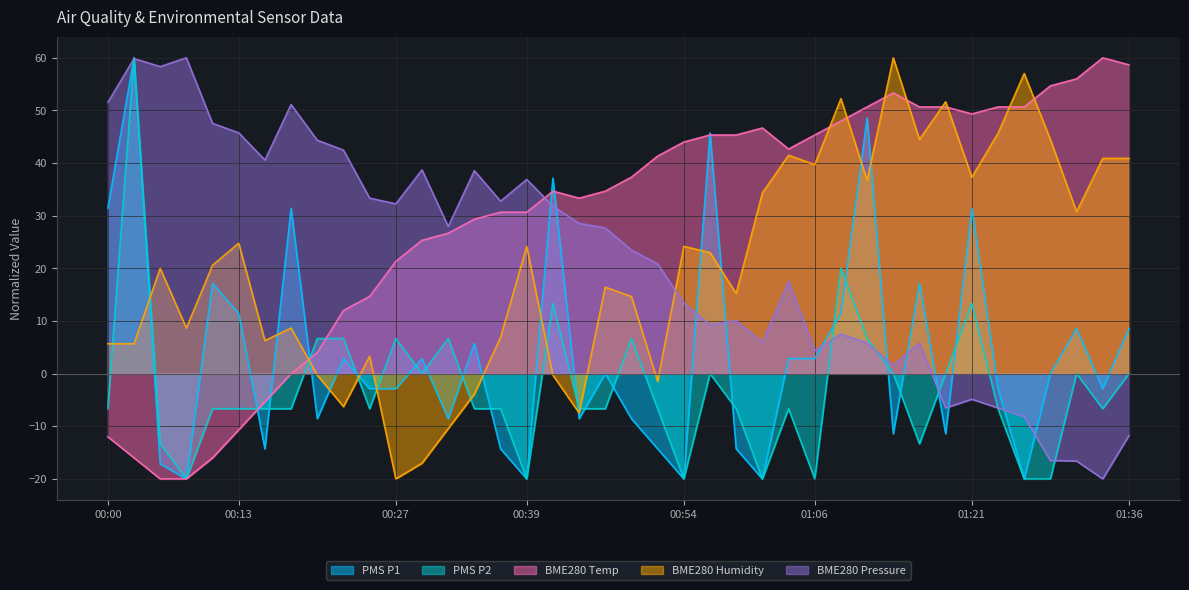

Which series ends up on top after the final intersection of BME280_humidity and PMS_P1?

BME280_humidity